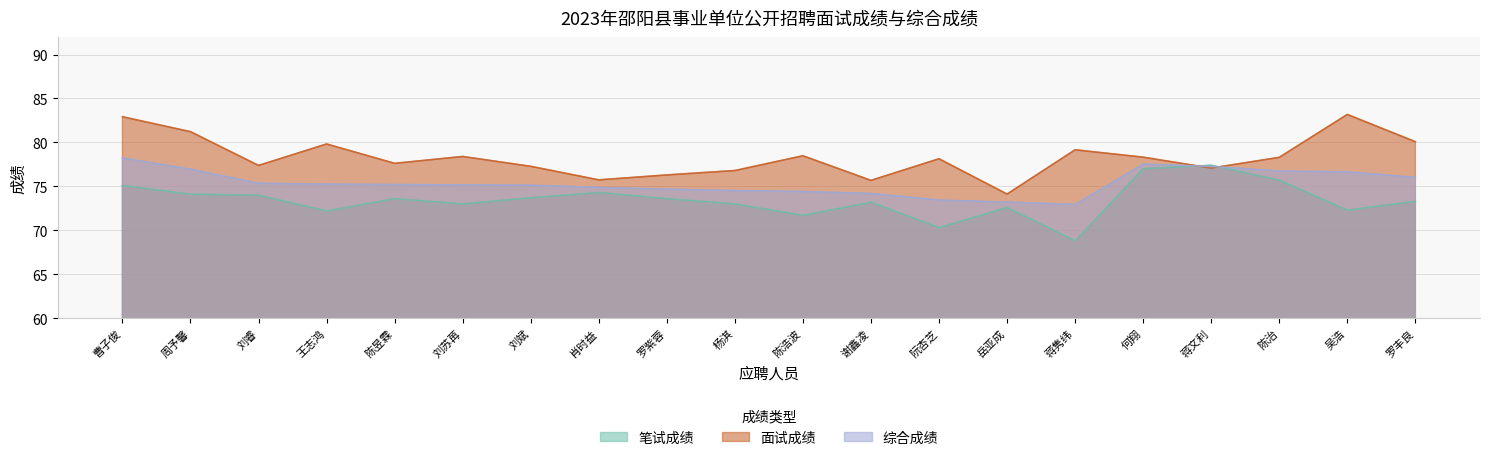

How many categories are shown in the chart?

20